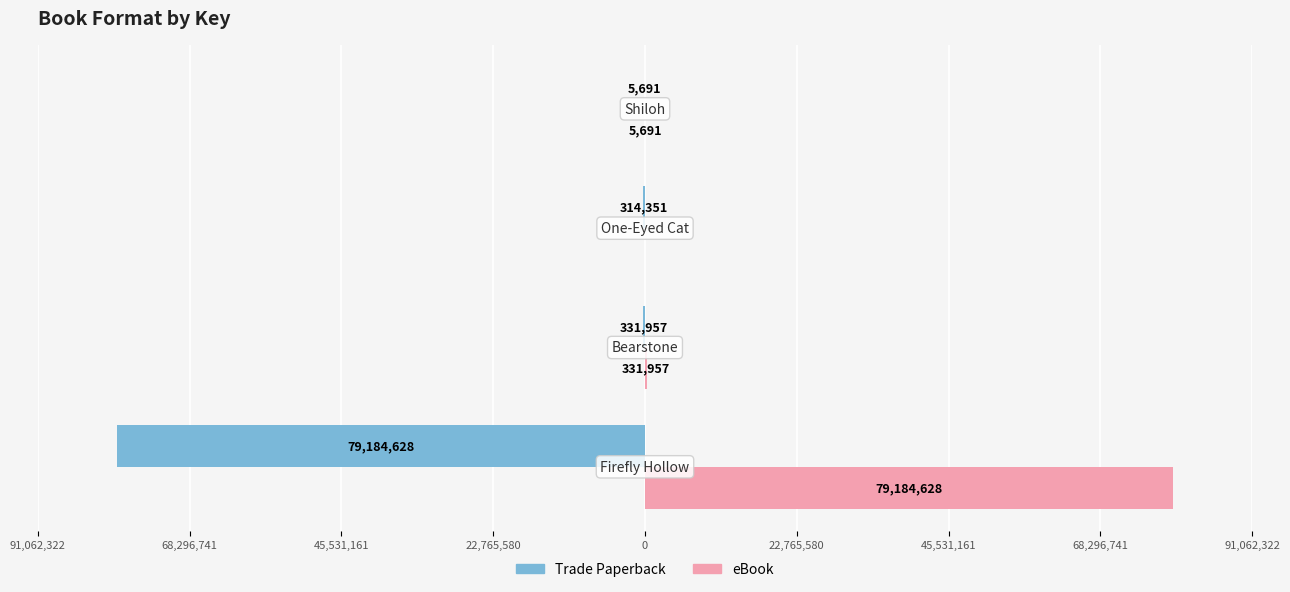

What is the value of the eBook bar at the 4th from the left?

5691.0